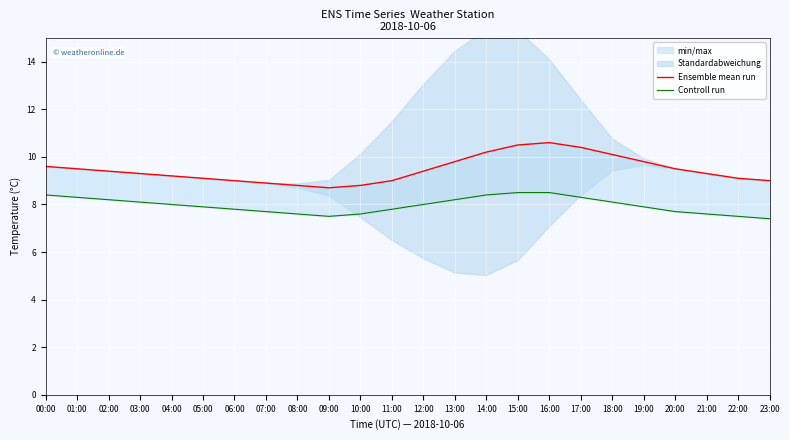

Which category has the highest value in the Ensemble mean run series?

16:00